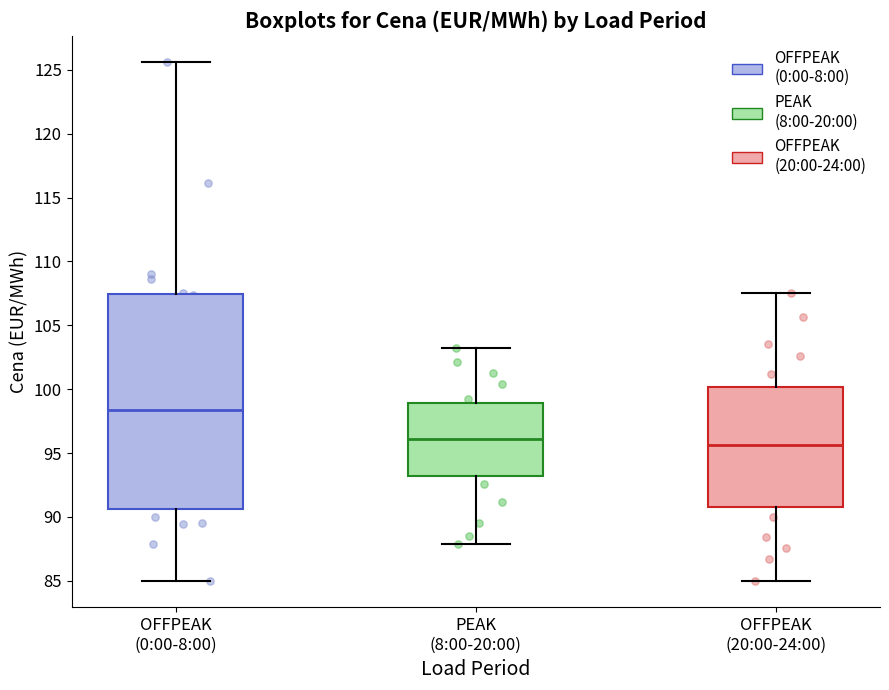

Where does the lower whisker of the box for PEAK (8:00-20:00) end on the y-axis? The values are not printed on the chart, so give them approximately, as read against the axis.

88.0